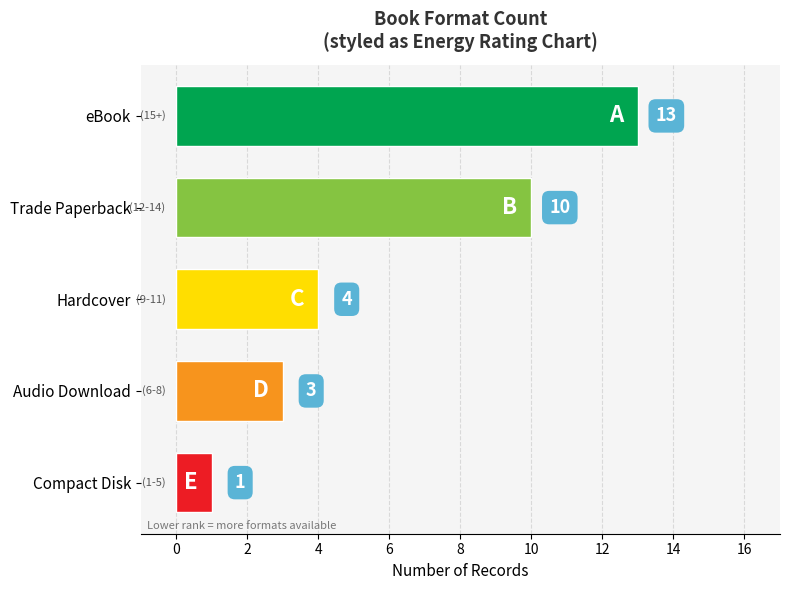

True or false: the data shows 3 at Hardcover.

False